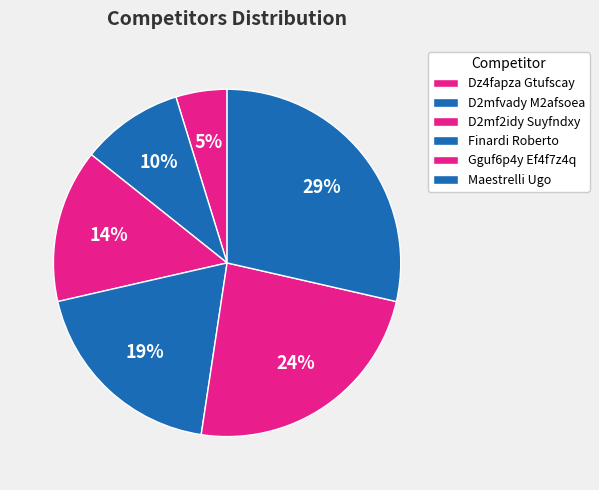

Is it true that D2mfvady M2afsoea is 1% of the pie?

False